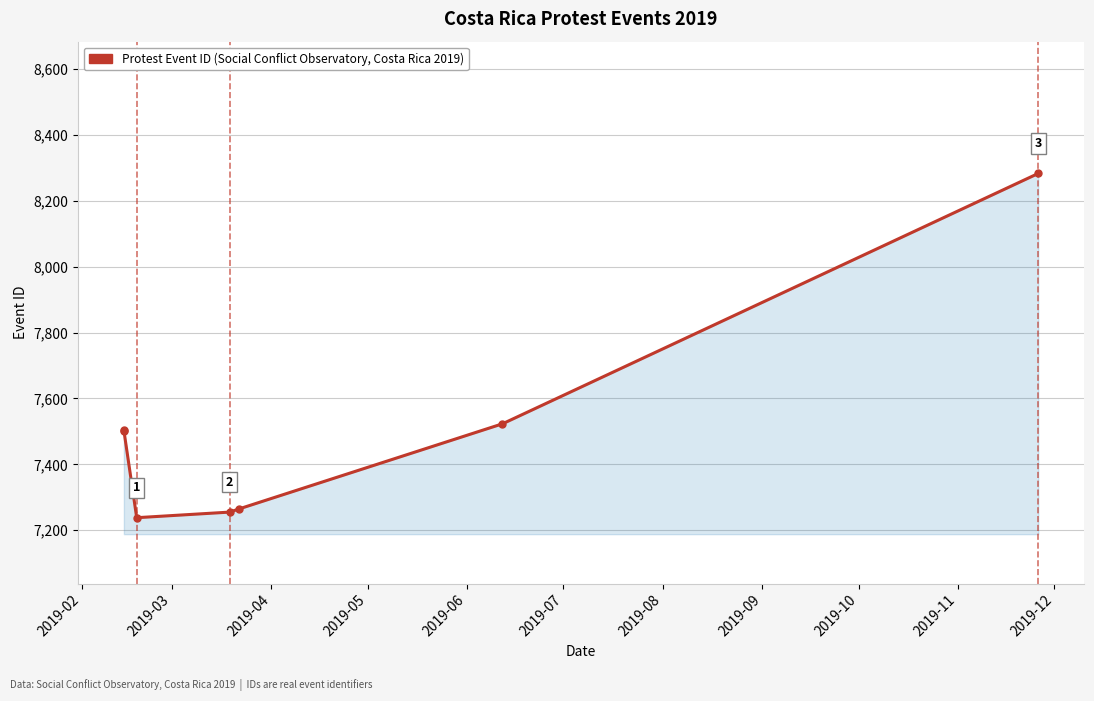

Which has a higher value, 2019-08 or 2019-05?

2019-08